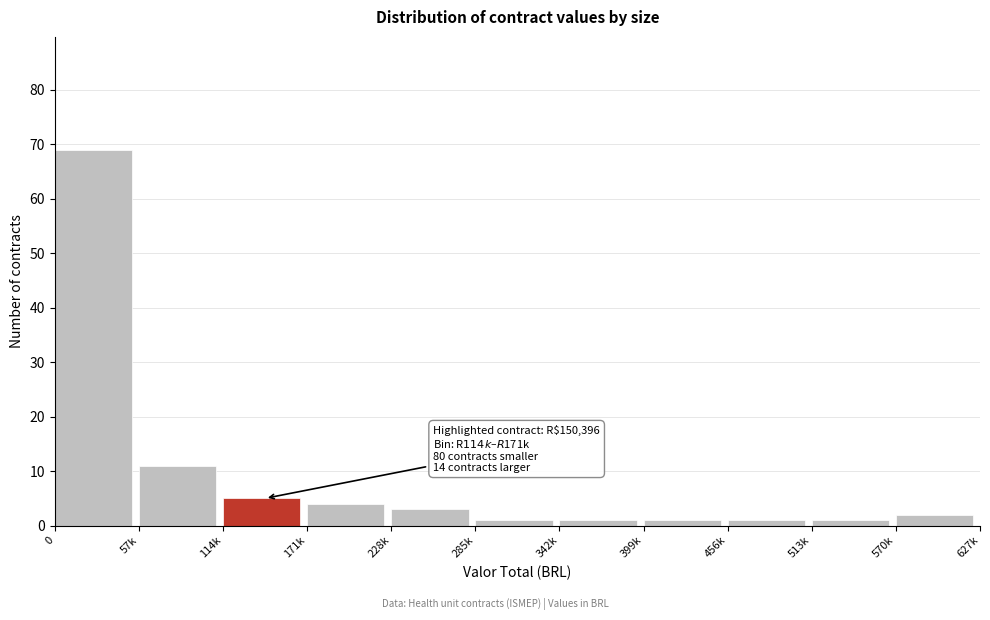

Reading left to right, list all the values displayed in this chart.

0=69	57k=11	114k=5	171k=4	228k=3	285k=1	342k=1	399k=1	456k=1	513k=1	570k=2